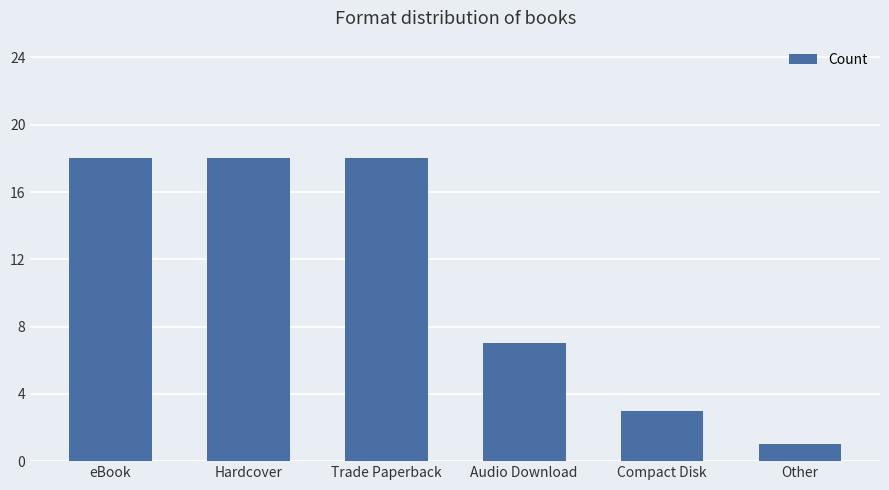

Does the chart contain stacked bars?

No